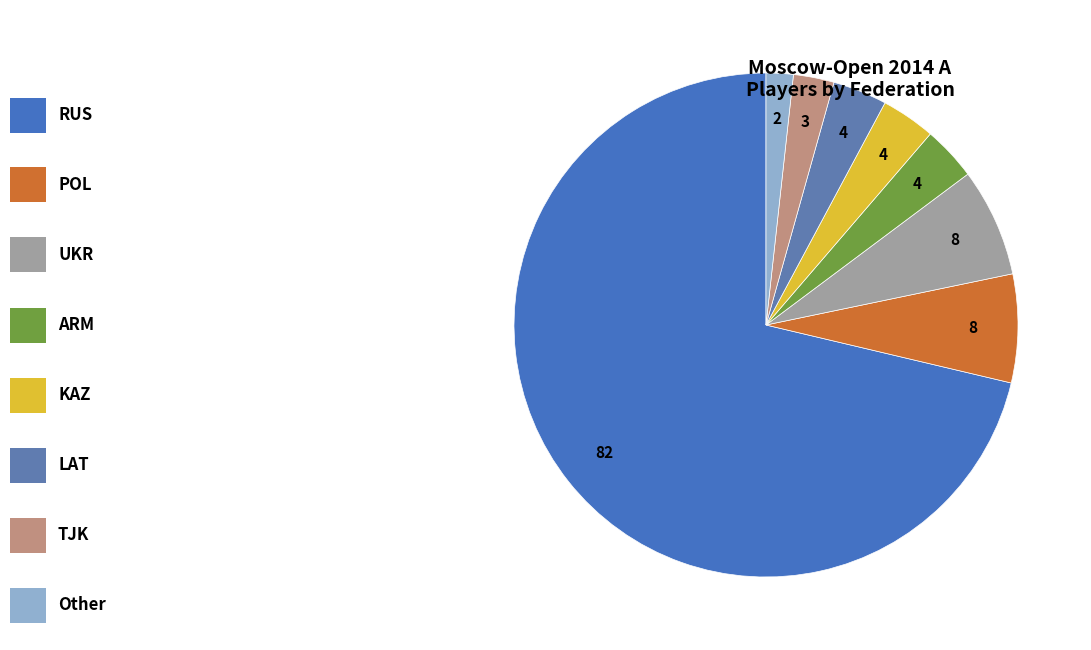

Count the number of slices in the pie.

8